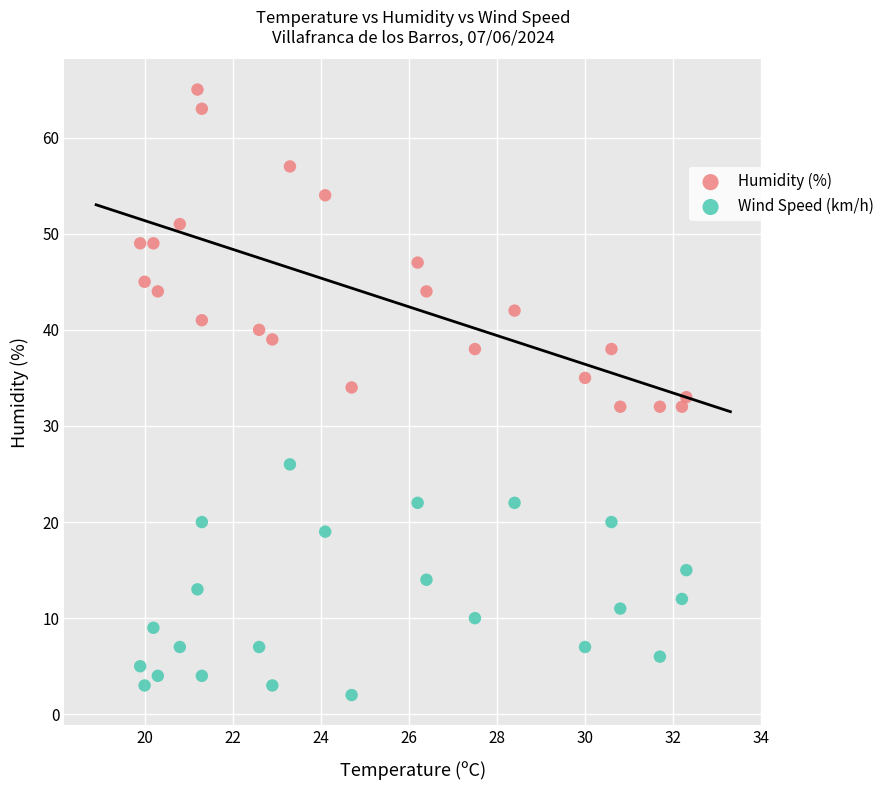

Across all data points, what is the range of Y values (max minus min)?

63